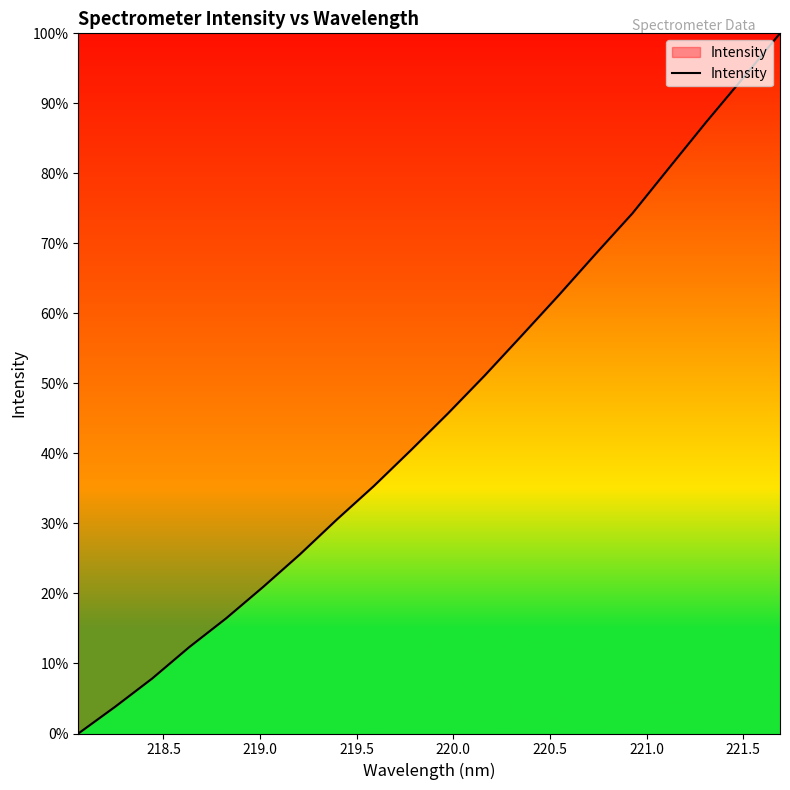

Is this an area chart (filled region under the line)?

Yes